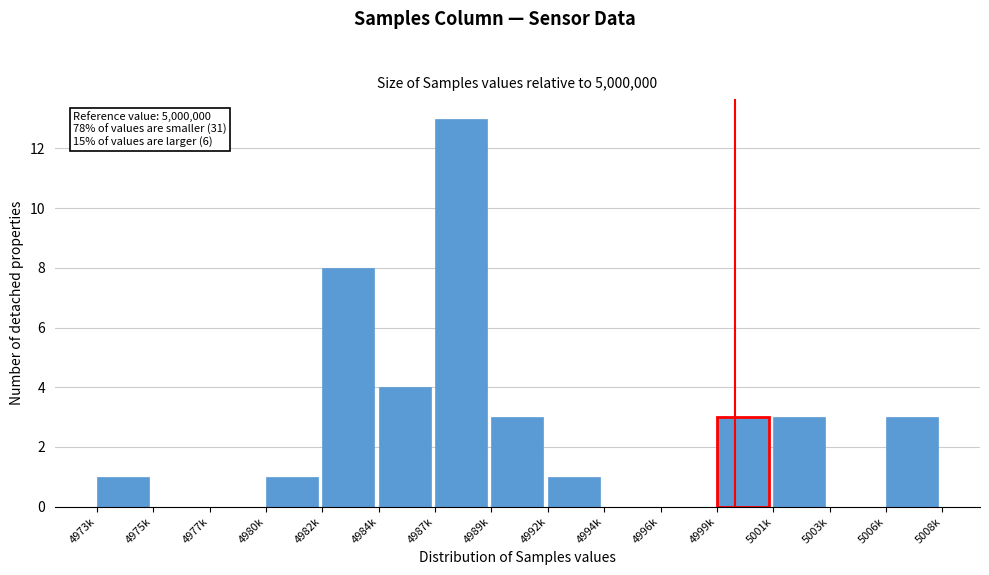

Reading left to right, what are all the values shown in this chart?

4973k=1	4975k=0	4977k=0	4980k=1	4982k=8	4984k=4	4987k=13	4989k=3	4992k=1	4994k=0	4996k=0	4999k=3	5001k=3	5003k=0	5006k=3